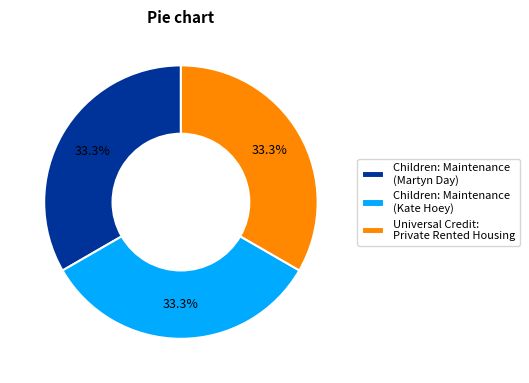

How many slices are in this pie chart?

3